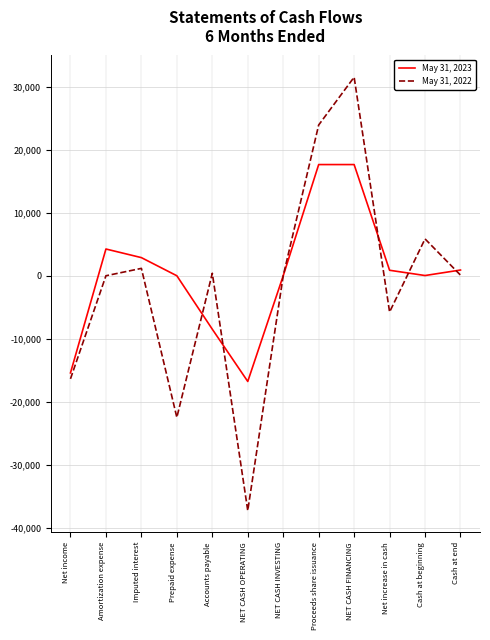

What is the maximum value shown in the chart?

31548